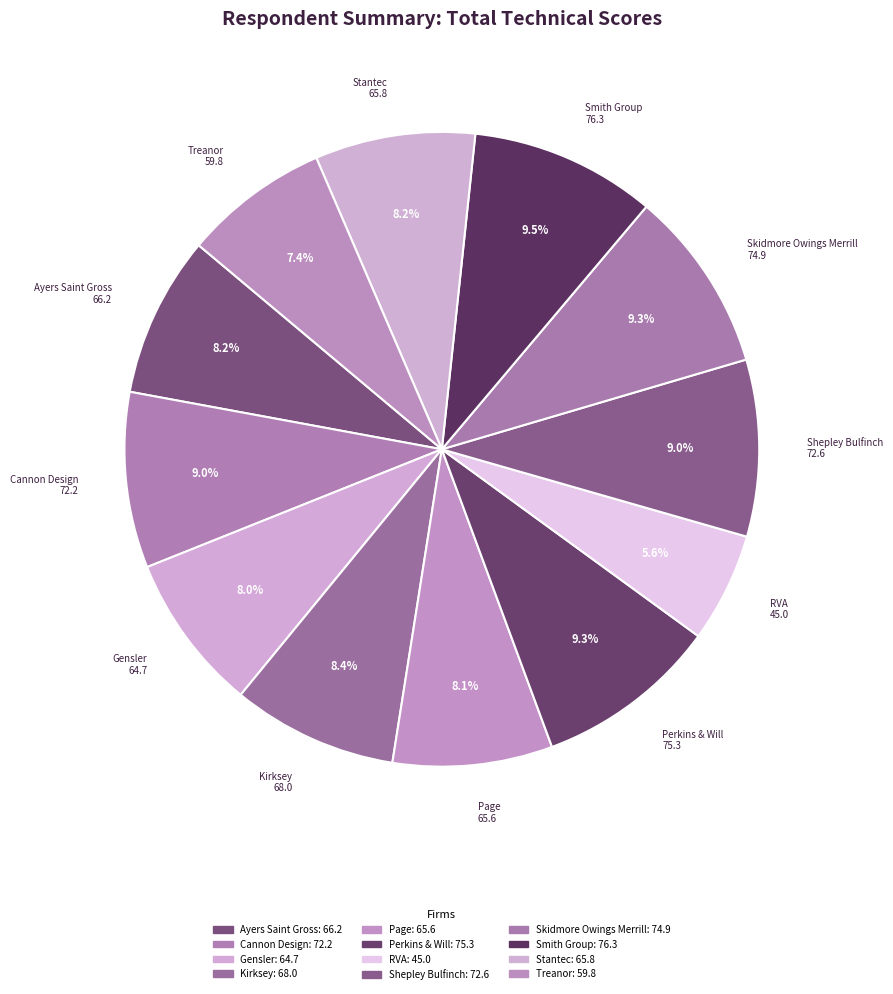

To the nearest percent, what is the difference between the largest and smallest slice percentages?

4%